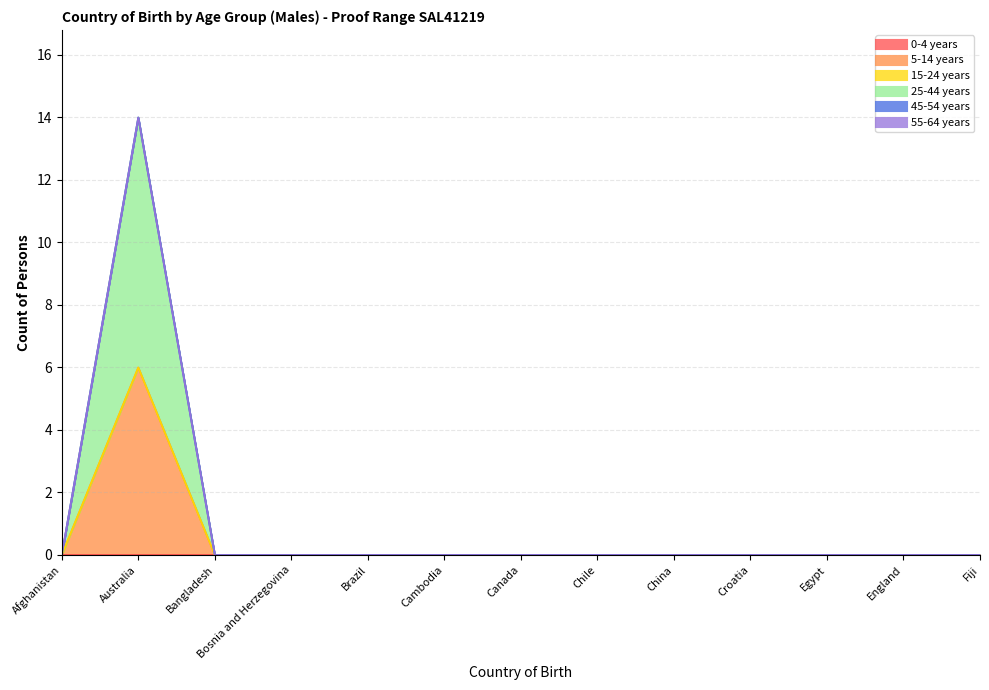

True or false: 15-24 years and 45-54 years cross at least once.

False